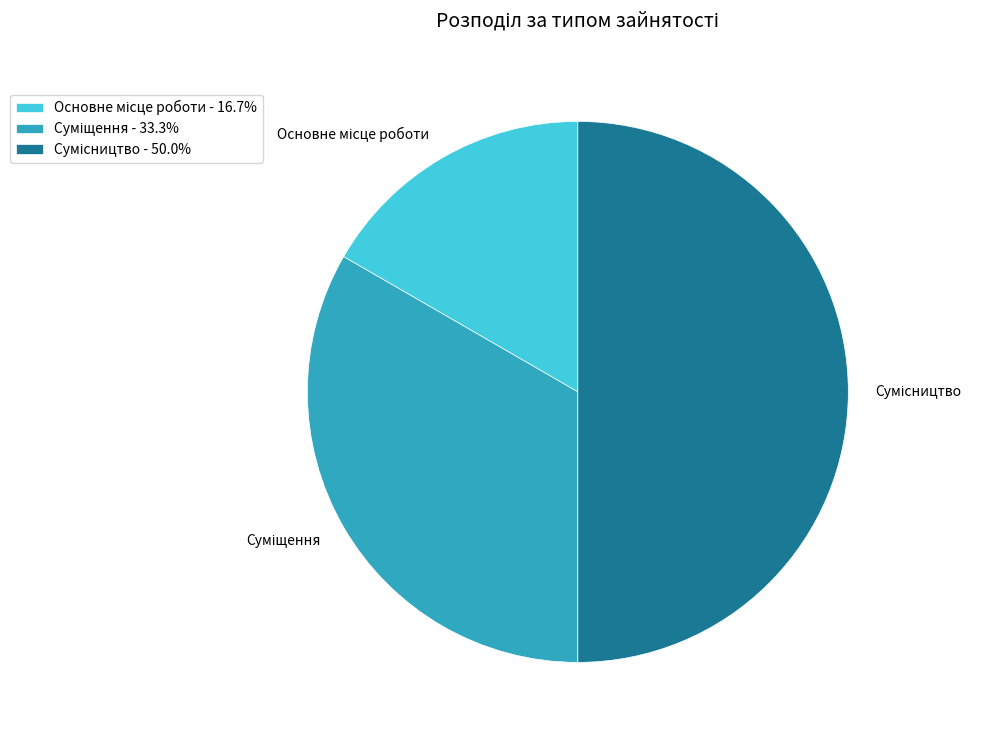

Is it true that Сумісництво is 64% of the pie?

False